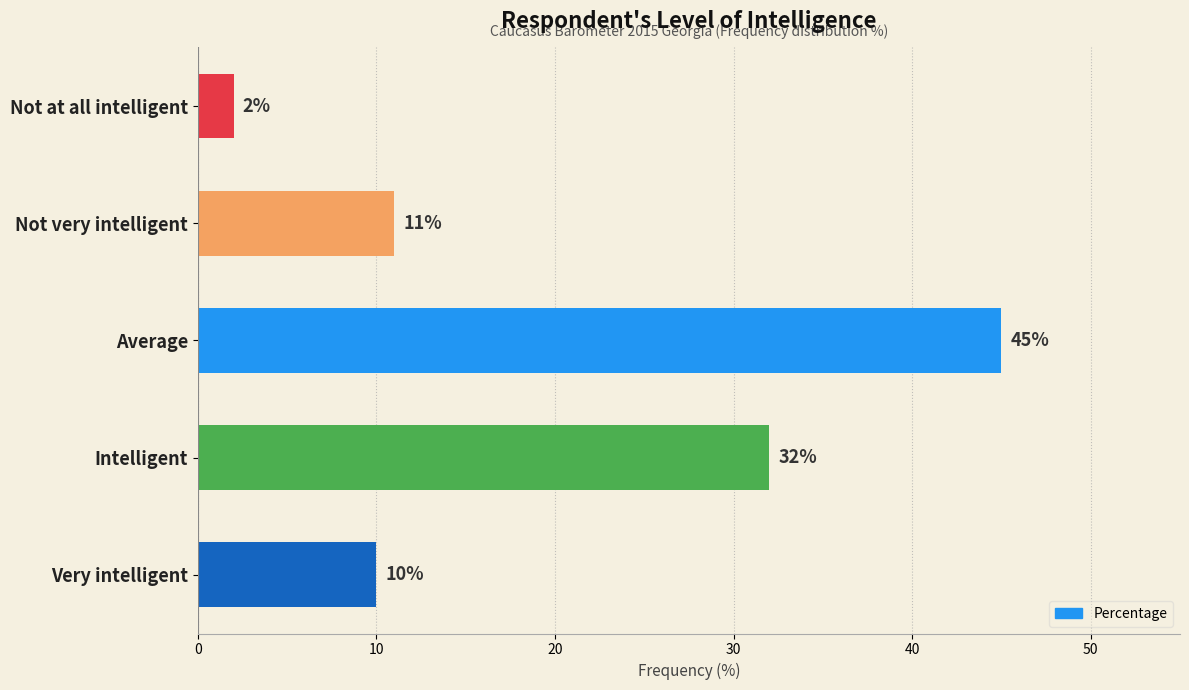

What is the maximum value shown in the chart?

45